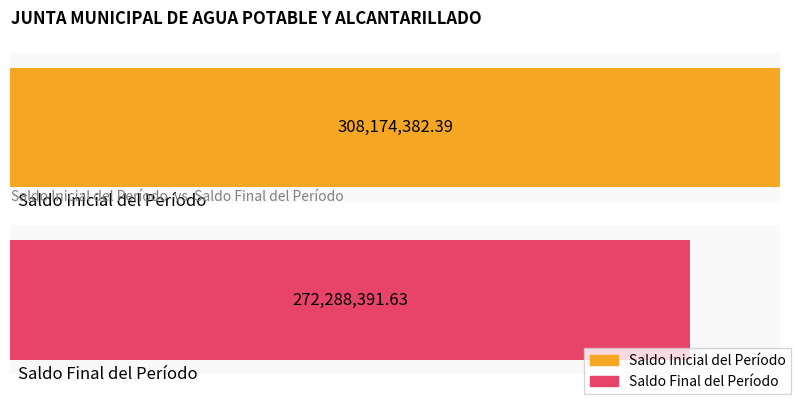

Does the chart contain any negative values?

No